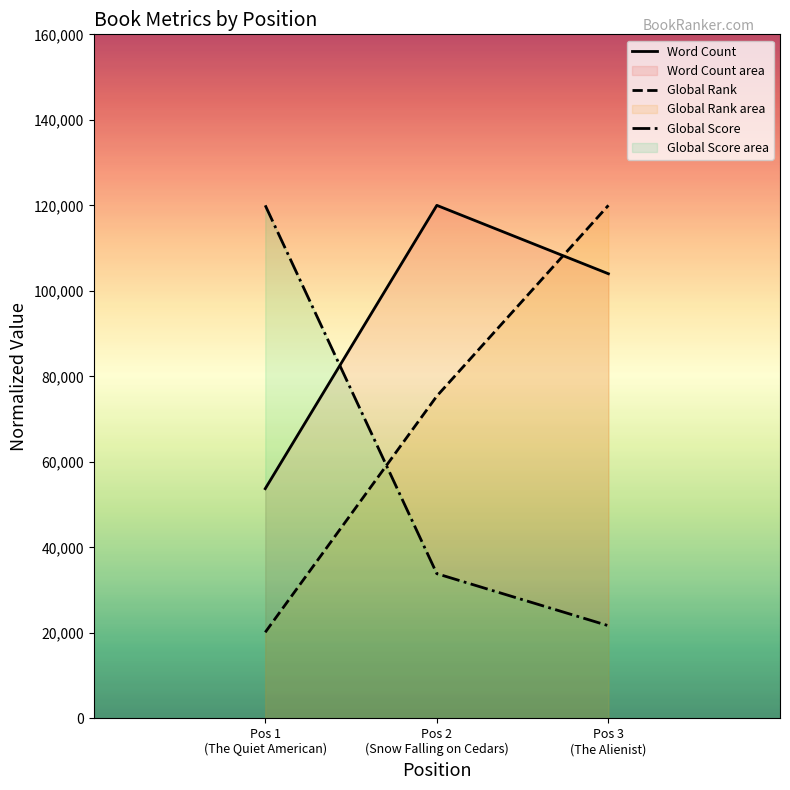

What is the average value of the Global Score series?

58510.3